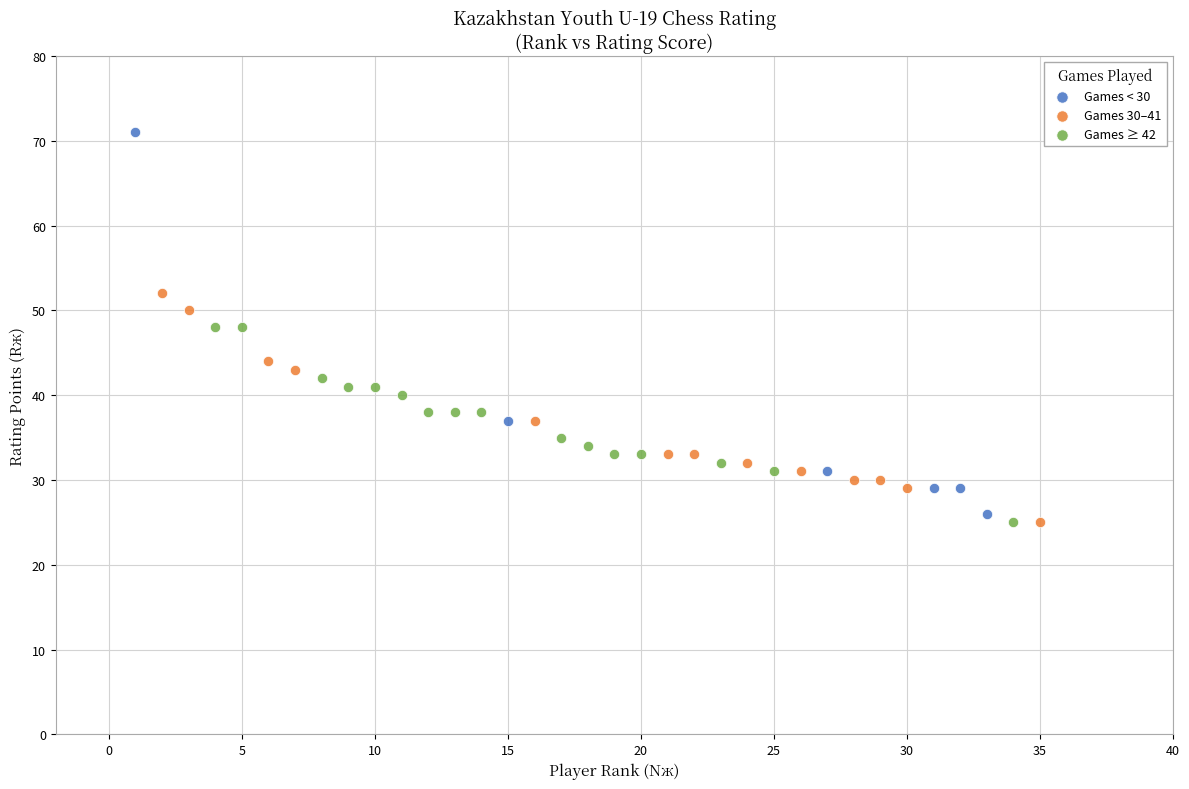

Which series has the largest Y range (max minus min)?

Games < 30